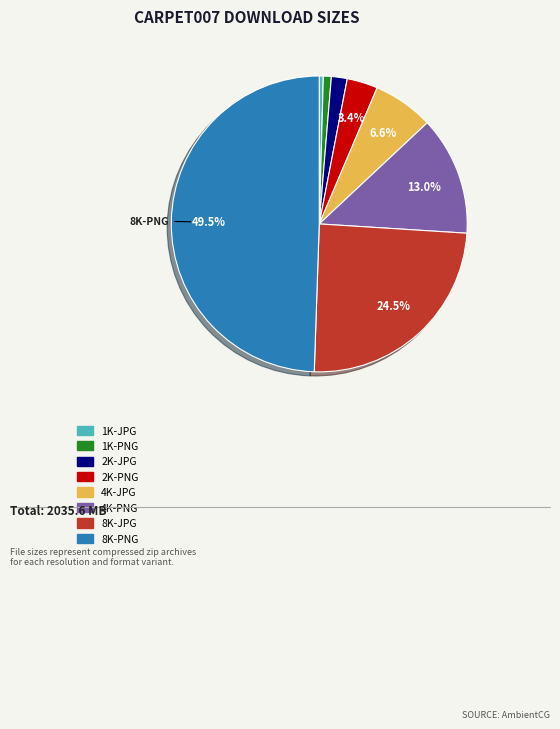

To the nearest percent, what is the average slice percentage?

12%